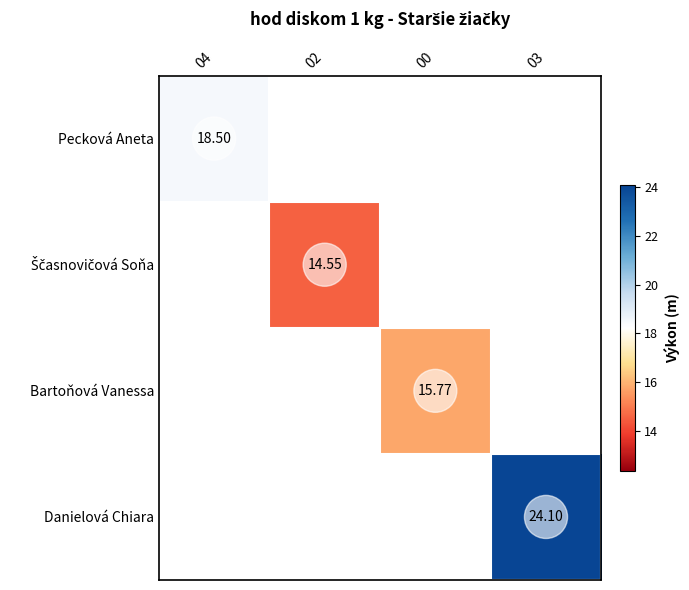

At how many categories does at least one series exceed 20?

1